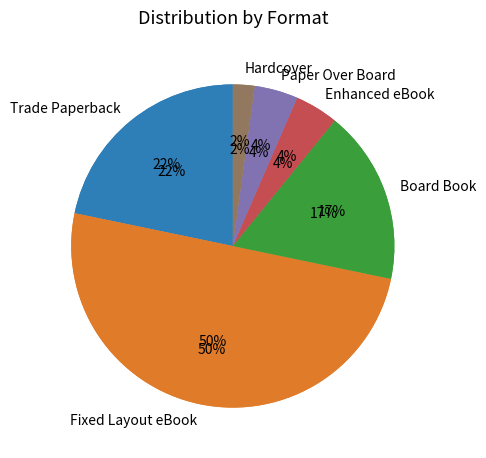

Is it true that 8 is 4% of the pie?

True